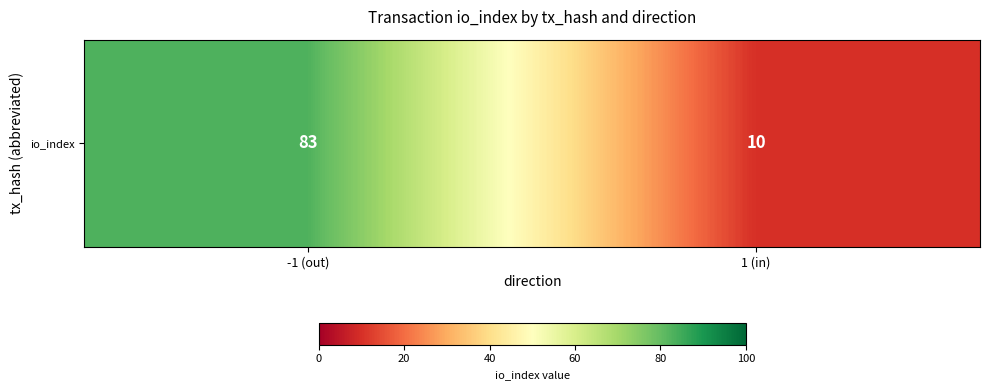

What is the approximate value at 1 (in), to the nearest 10?

10